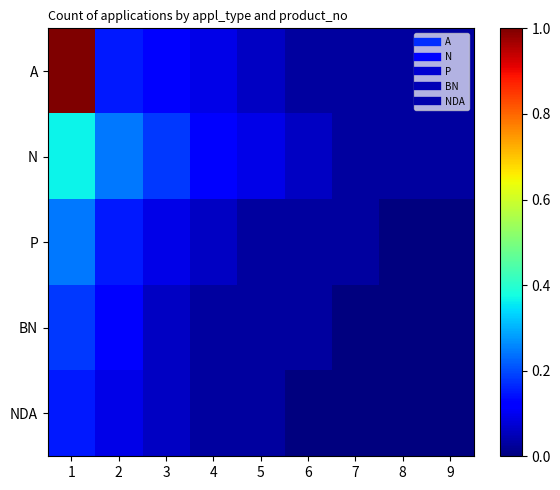

Reading left to right, list all the values displayed in this chart.

A: 1=1.0	2=0.2	3=0.1	4=0.1	5=0.1	6=0.0	7=0.0	8=0.0	9=0.0
N: 1=0.4	2=0.2	3=0.2	4=0.1	5=0.1	6=0.1	7=0.0	8=0.0	9=0.0
P: 1=0.2	2=0.2	3=0.1	4=0.1	5=0.0	6=0.0	7=0.0	8=0.0	9=0.0
BN: 1=0.2	2=0.1	3=0.1	4=0.0	5=0.0	6=0.0	7=0.0	8=0.0	9=0.0
NDA: 1=0.2	2=0.1	3=0.1	4=0.0	5=0.0	6=0.0	7=0.0	8=0.0	9=0.0